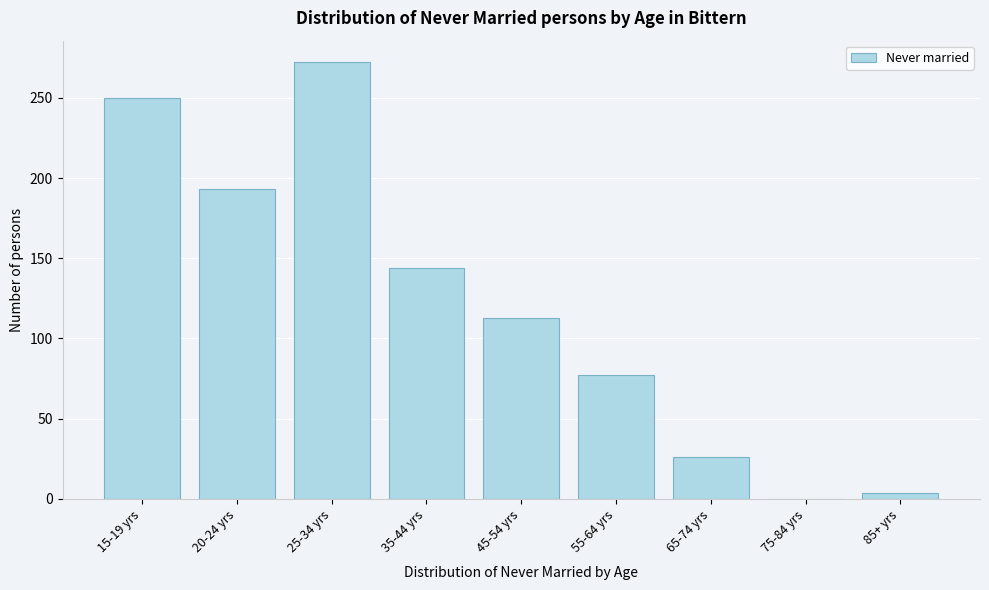

Reading left to right, list all the values displayed in this chart.

15-19 yrs=250	20-24 yrs=193	25-34 yrs=272	35-44 yrs=144	45-54 yrs=113	55-64 yrs=77	65-74 yrs=26	75-84 yrs=0	85+ yrs=4